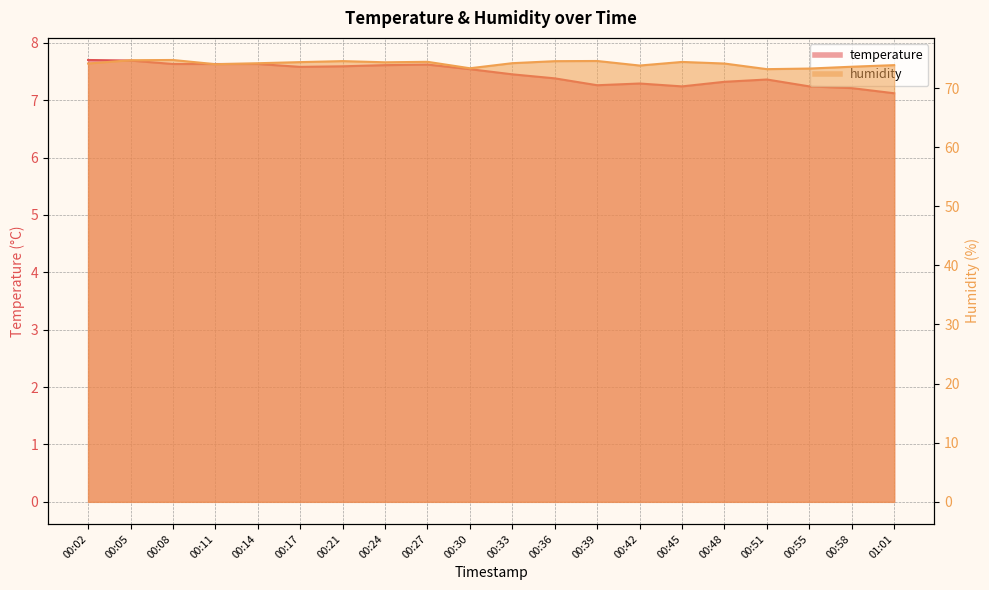

The temperature series shows 11.2 at 00:05. True or false?

False